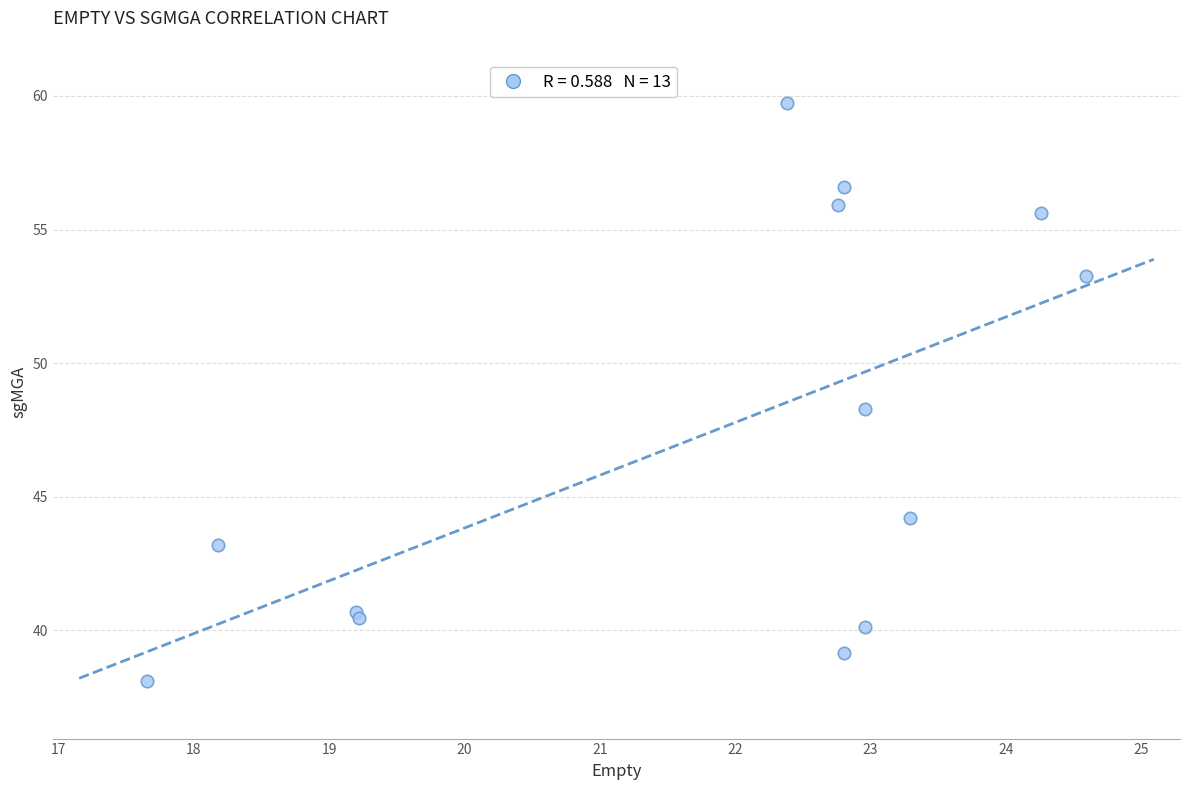

What Y value in the scatter plot is closest to 48?

48.3